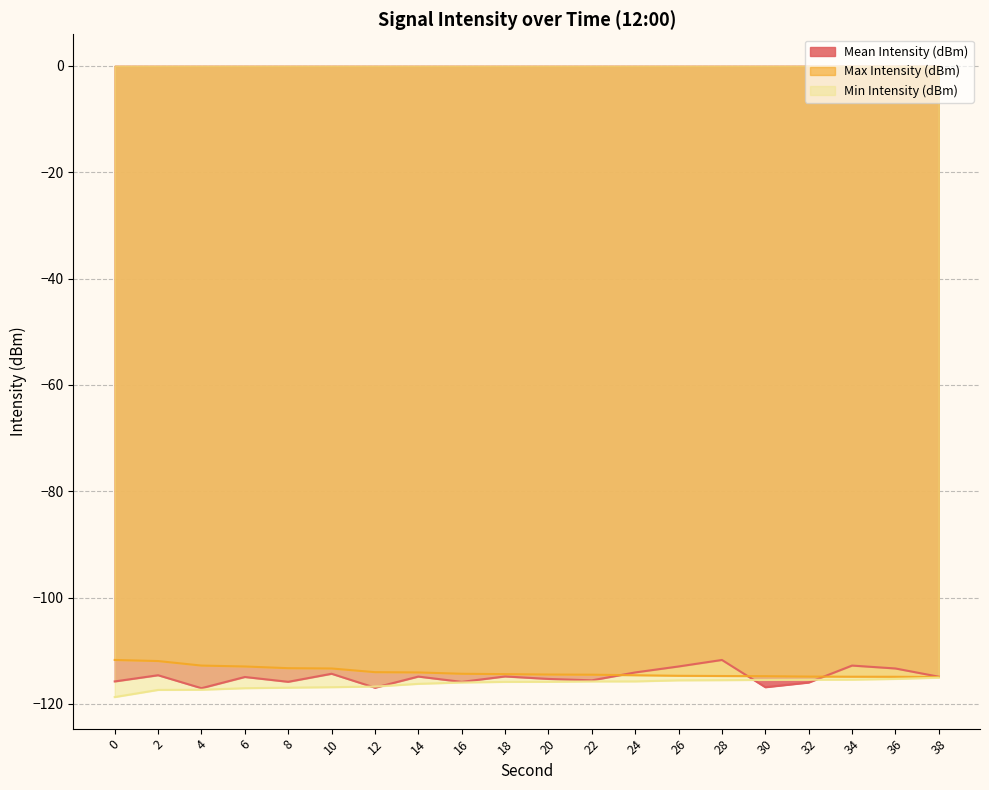

What is the average value of the Mean Intensity (dBm) series?

-114.9